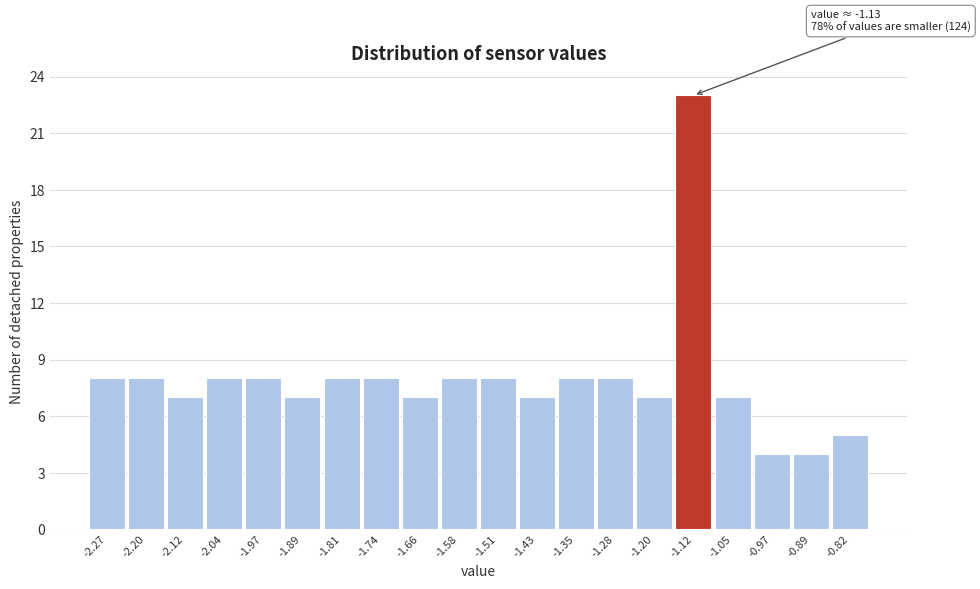

Which range on the x-axis has the tallest bar?

-1.16 to -1.09